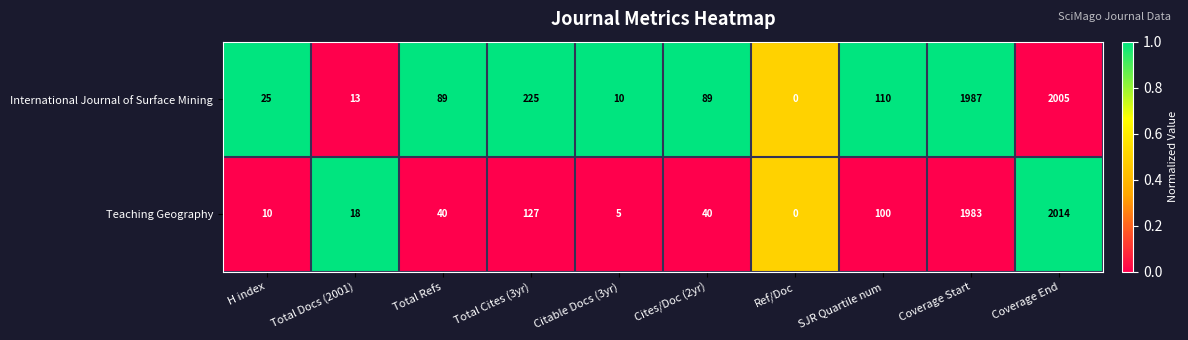

At which category is the sum across all series the highest?

Coverage End